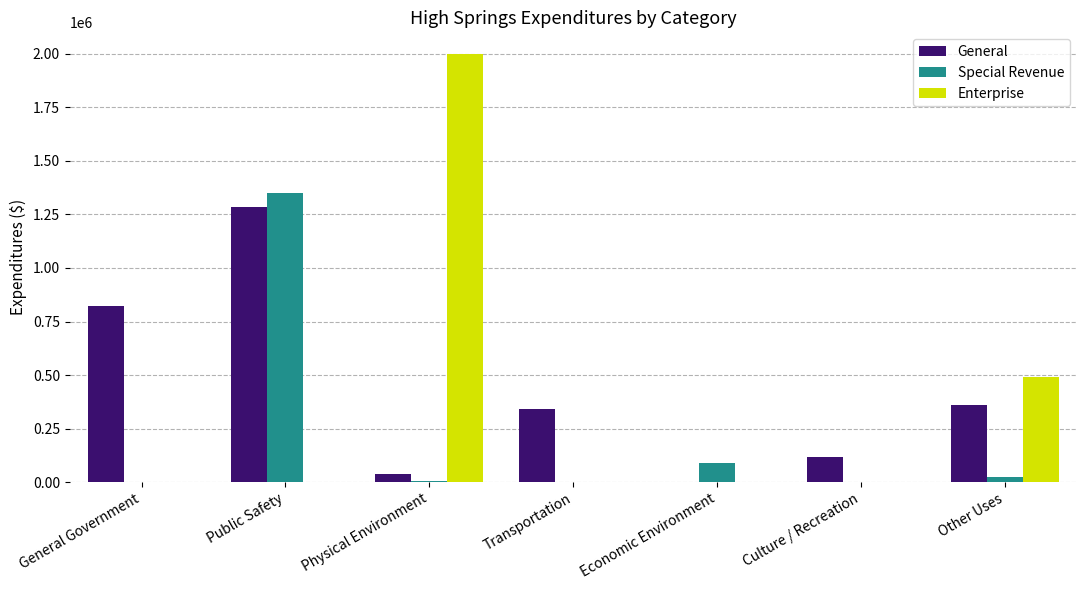

What is the sum of all Enterprise values?

2492271